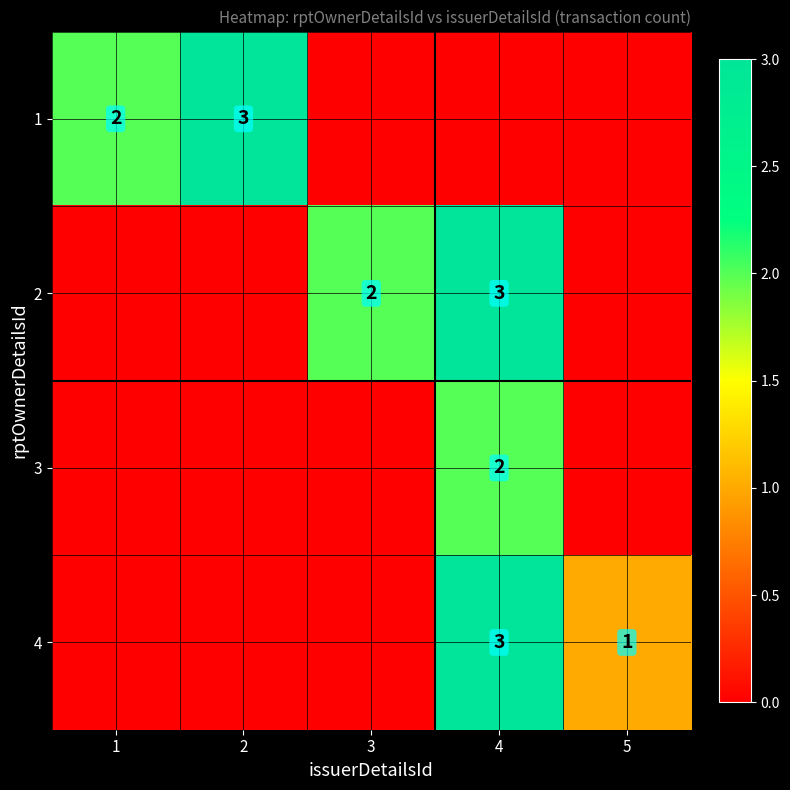

True or false: 2 has a value of 3 at 4.

True